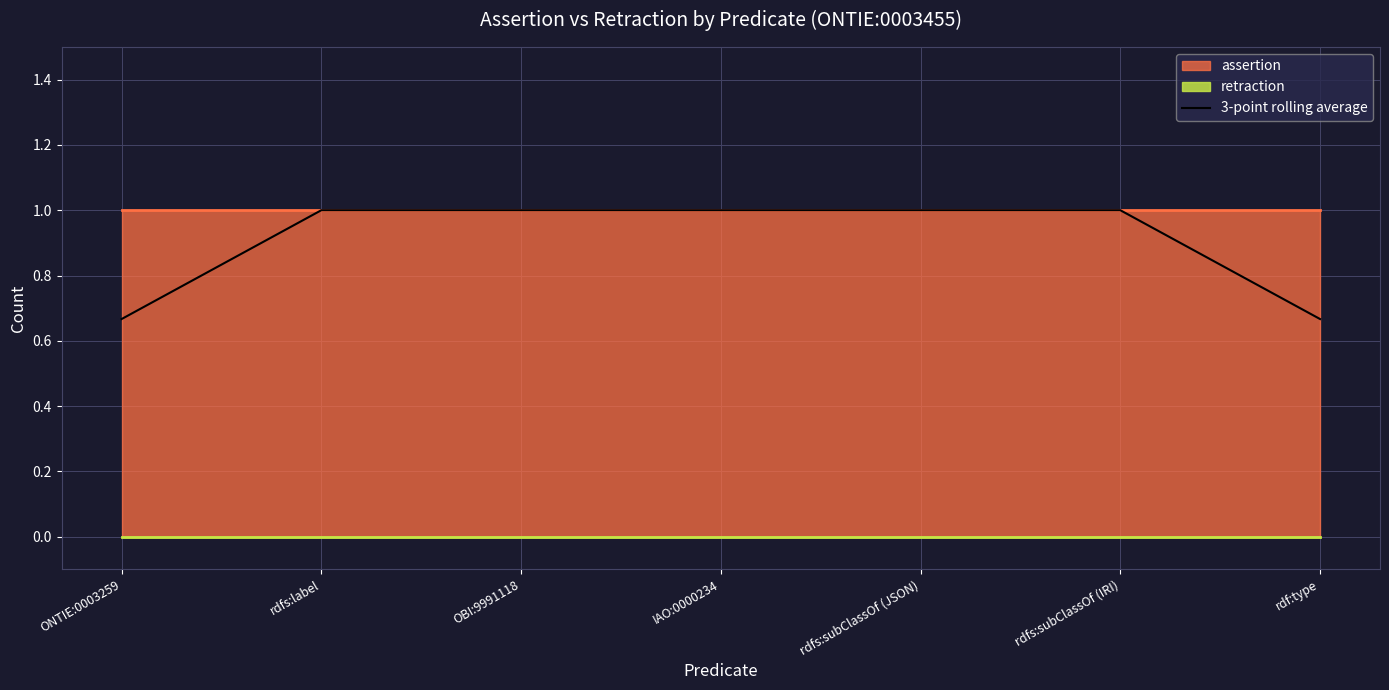

What is the greatest value displayed?

1.0